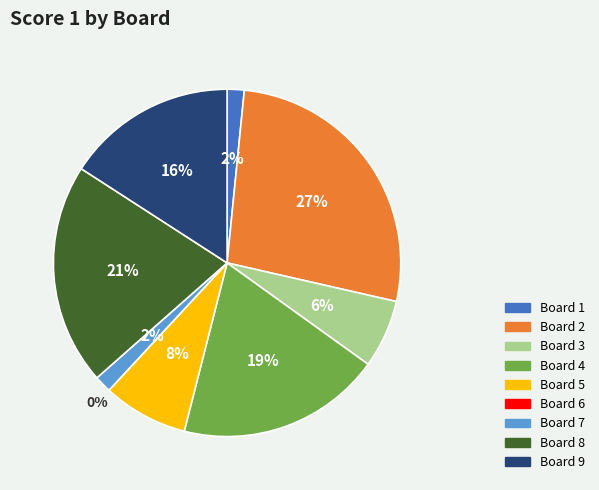

Is it true that Board 3 is 1% of the pie?

False